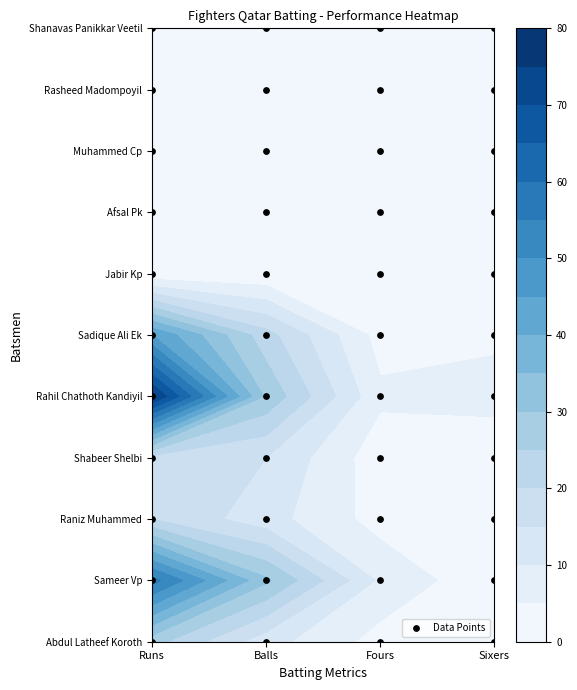

How many series are shown in this chart?

11